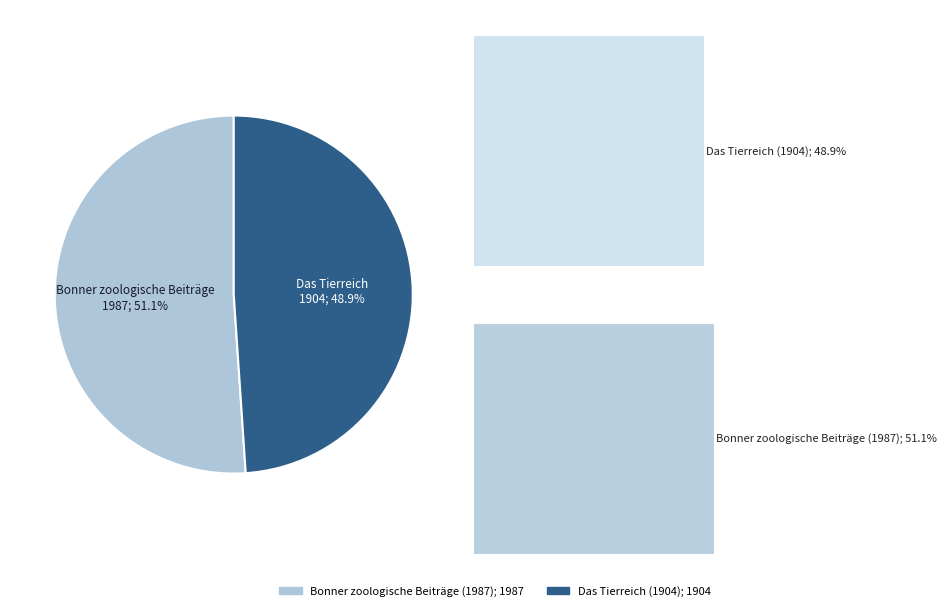

Is the sum of Bonner zoologische Beiträge (1987) and Das Tierreich (1904) greater than half?

Yes